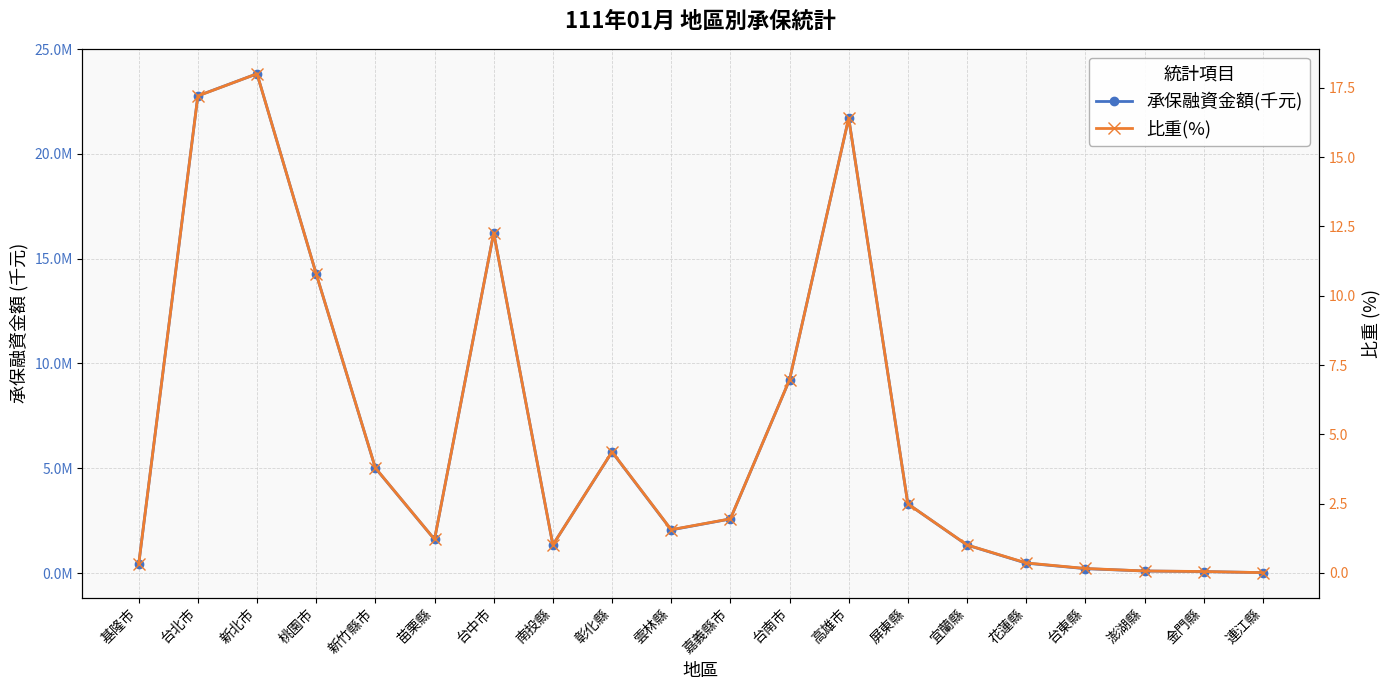

The 承保融資金額(千元) series shows 37197200.2 at 新北市. True or false?

False